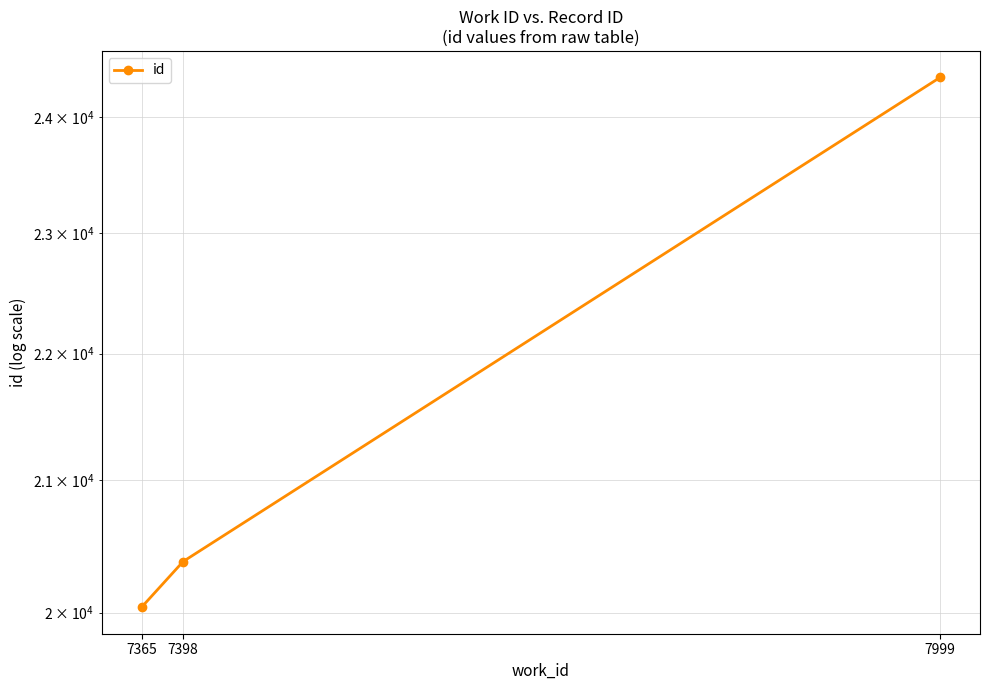

Rank the categories by value from lowest to highest.

7365, 7398, 7999